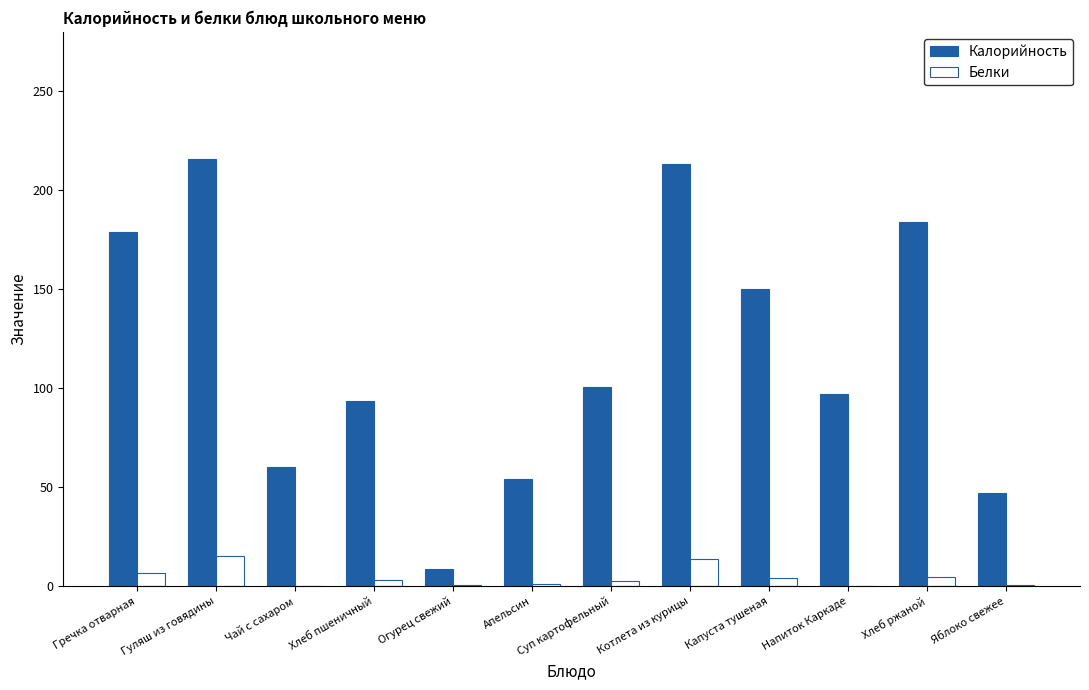

The Калорийность series shows 61.6 at Яблоко свежее. True or false?

False